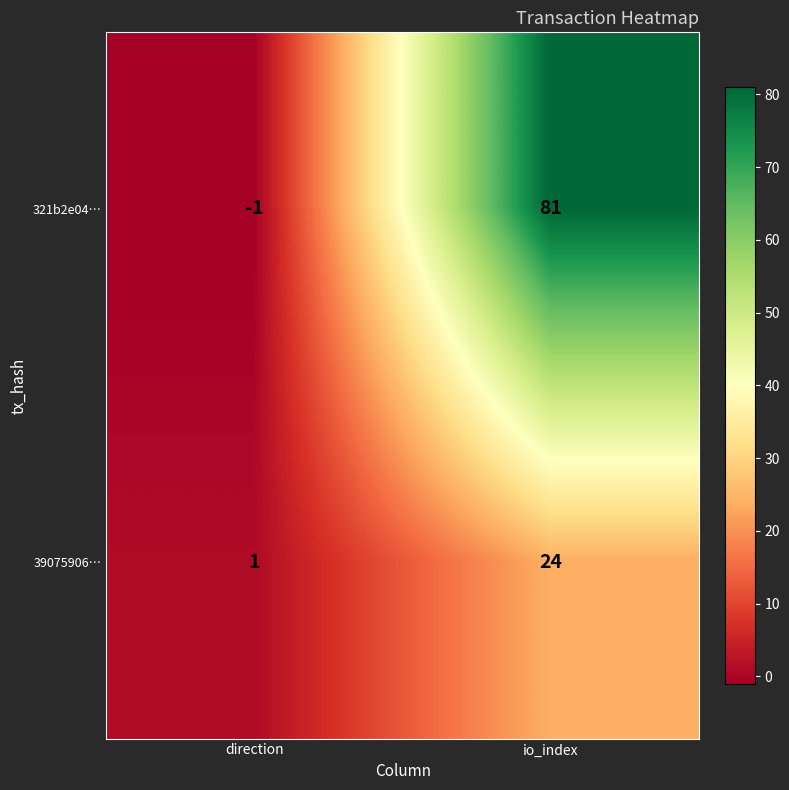

At how many categories does at least one series exceed 71?

1